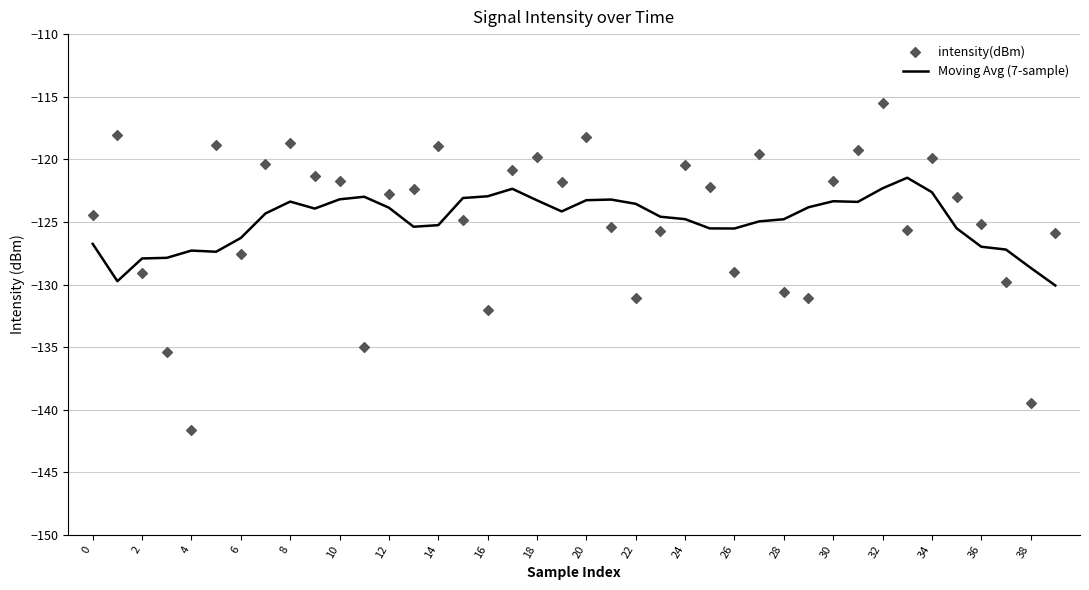

What are all the series names shown in the legend?

Moving Avg (7-sample), intensity(dBm)